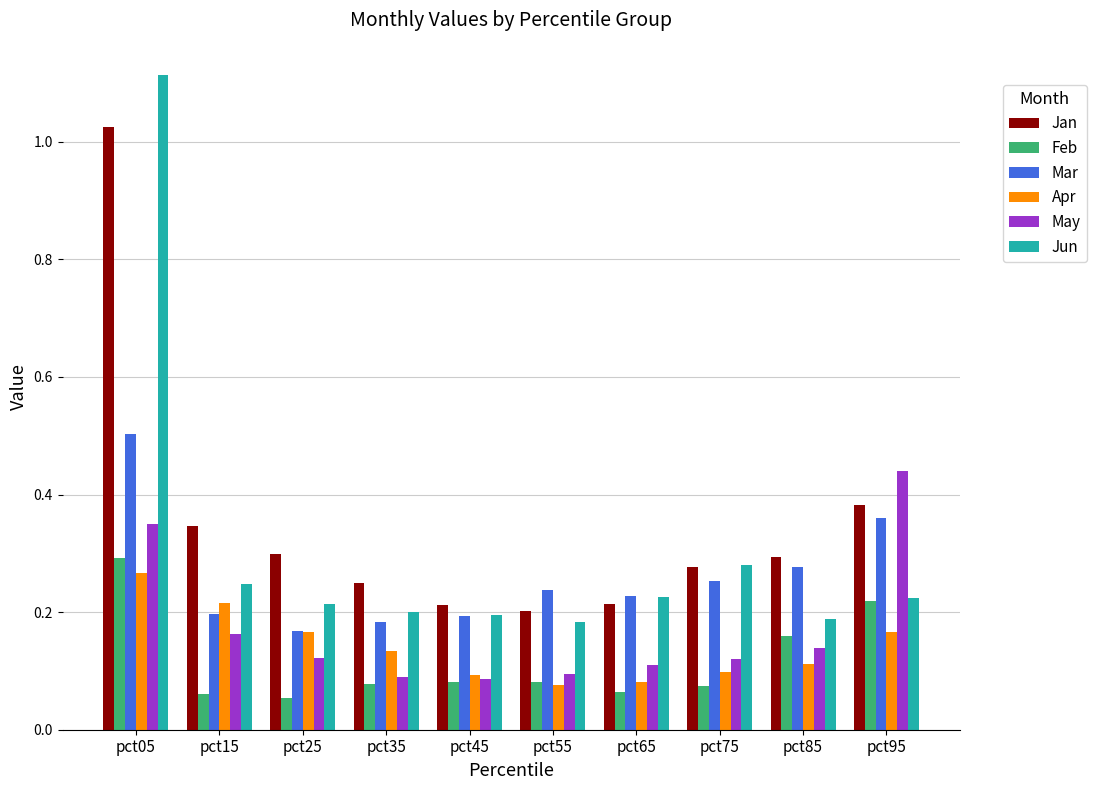

The Apr series shows 0.0 at pct35. True or false?

False